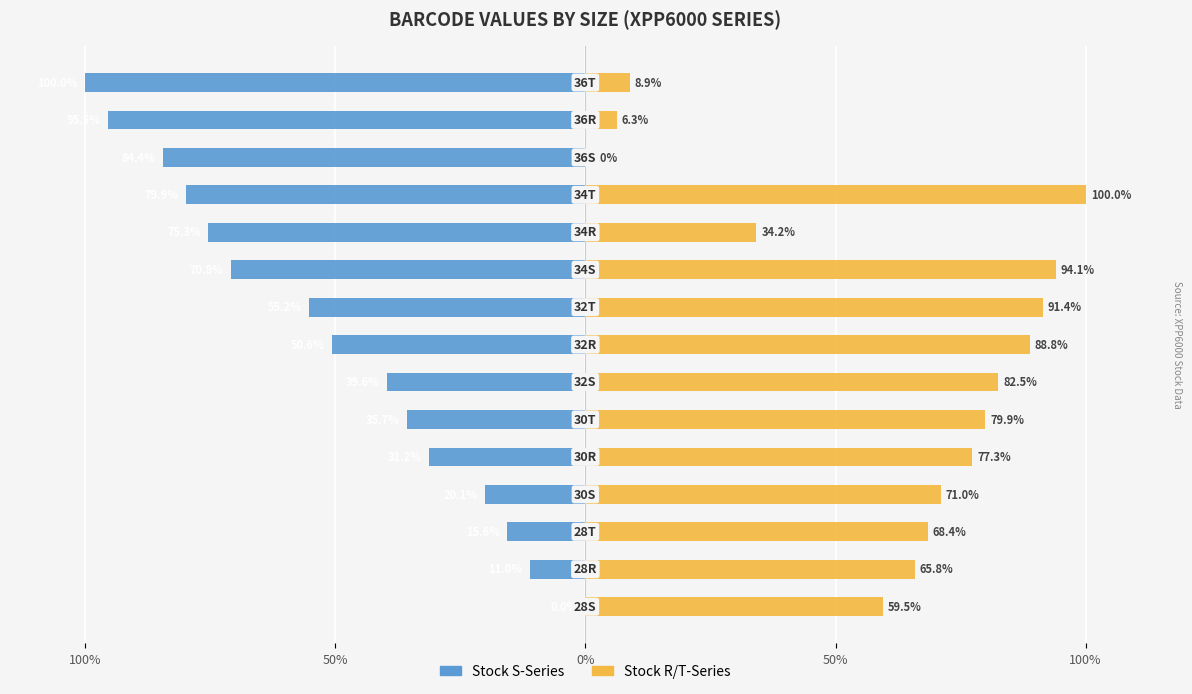

How many groups of bars are there?

15